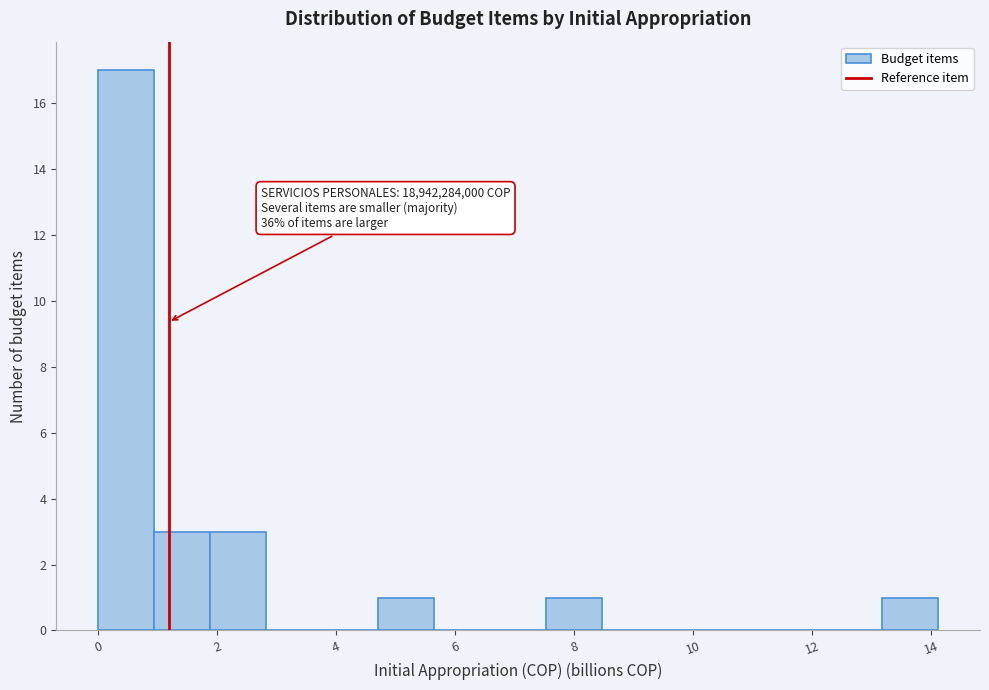

Which range on the x-axis has the tallest bar?

0.0 to 1.0